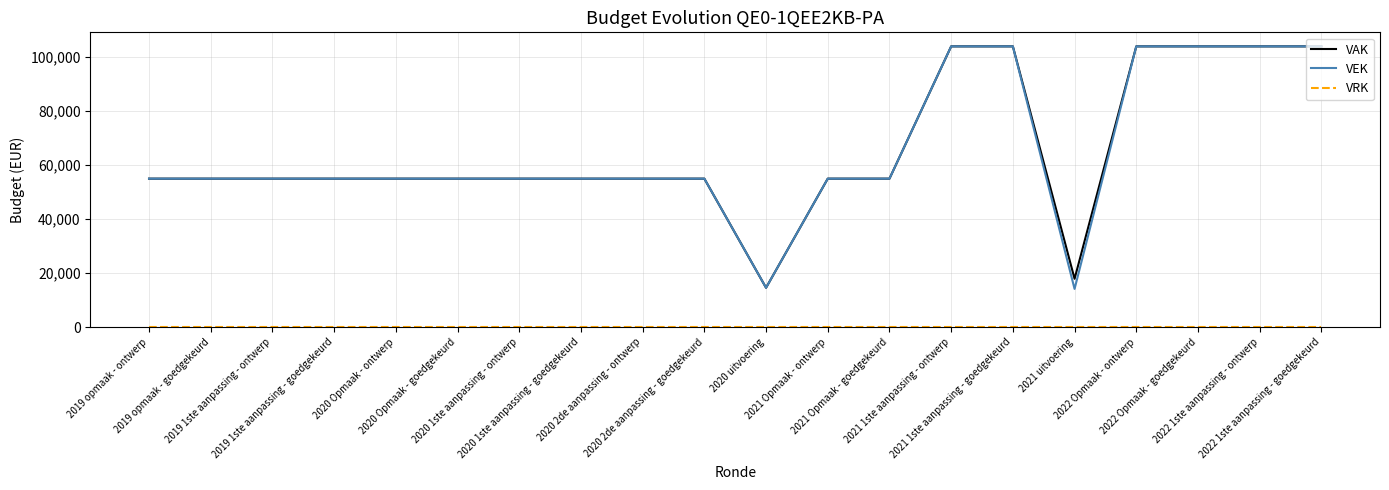

Count the number of data series in this chart.

3